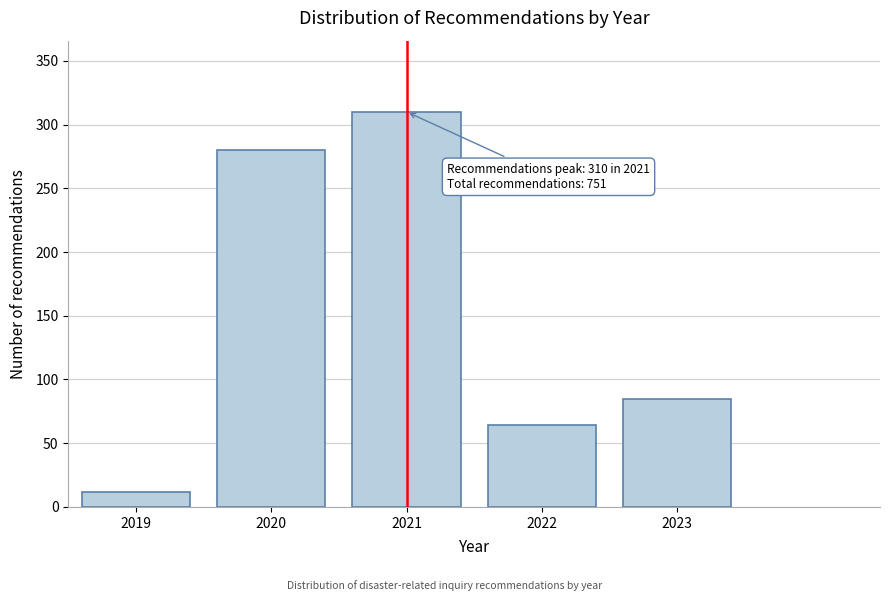

Reading left to right, extract all data points from this chart.

12	280	310	64	85